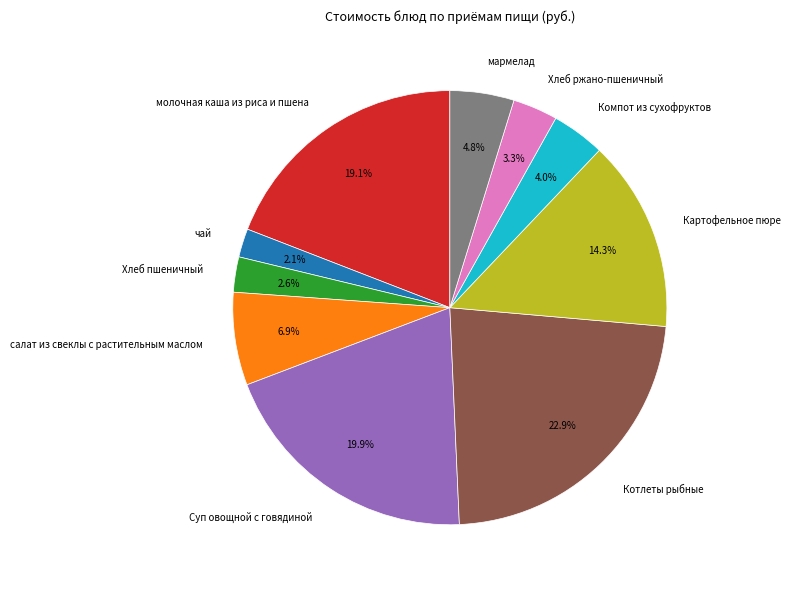

To the nearest percent, what is the combined percentage of Хлеб ржано-пшеничный and мармелад?

8%